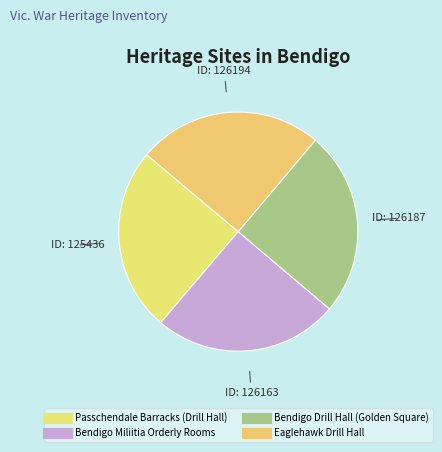

True or false: Passchendale Barracks (Drill Hall) accounts for 34% of the total.

False